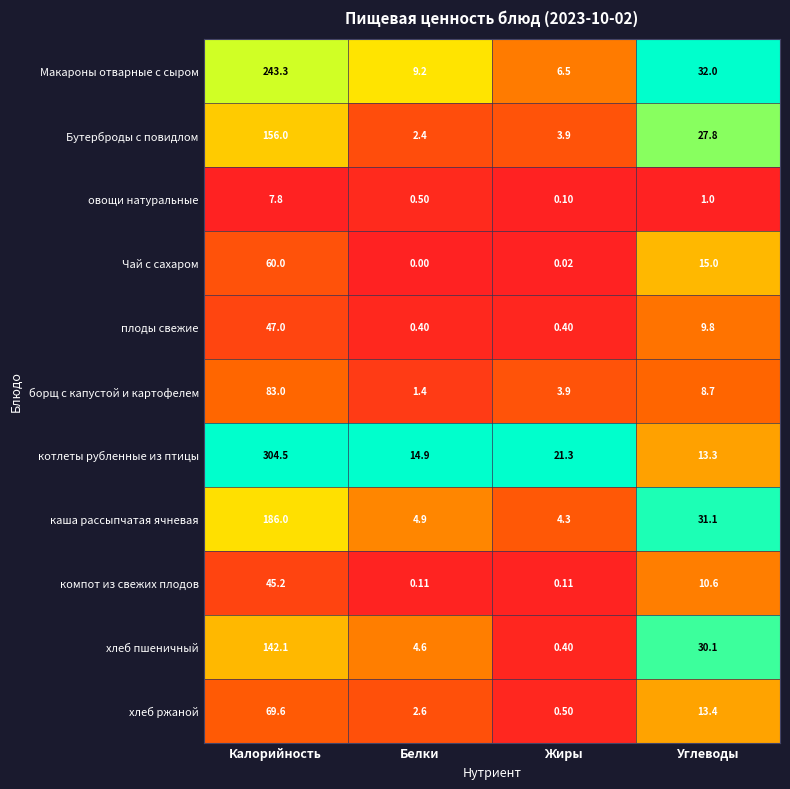

Which series has the largest range (max minus min)?

котлеты рубленные из птицы